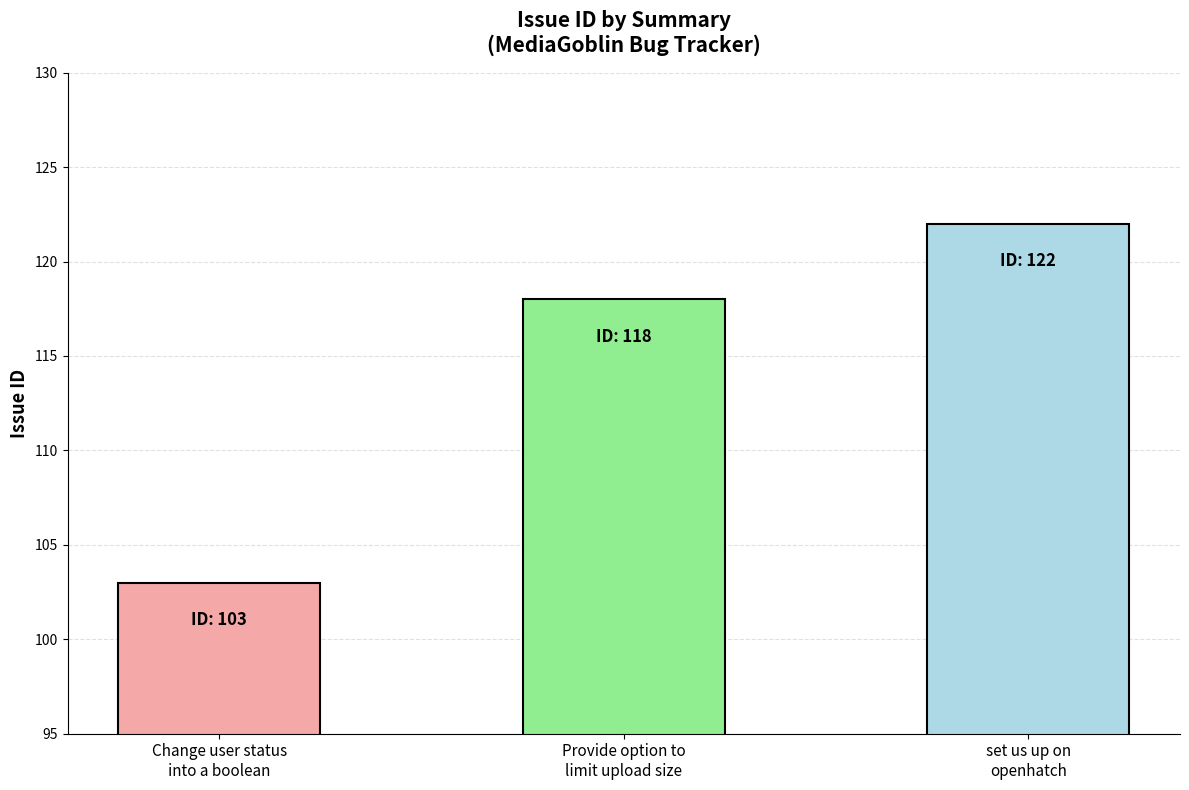

Reading left to right, list all the values displayed in this chart.

103	118	122